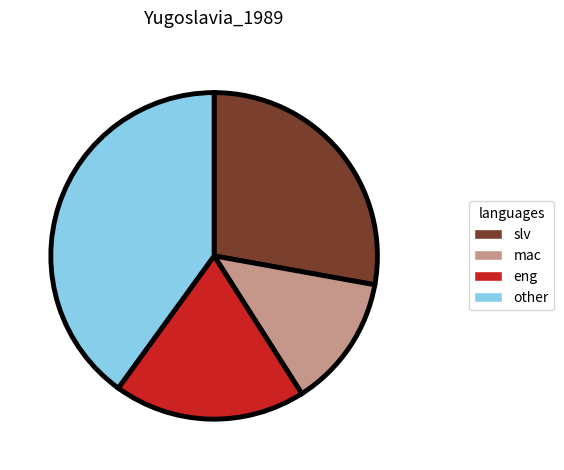

Is there any slice that represents more than half of the pie?

No